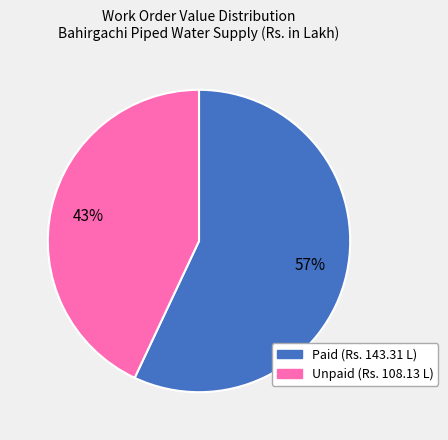

To the nearest percent, what is the difference between the largest and smallest slice percentages?

14%